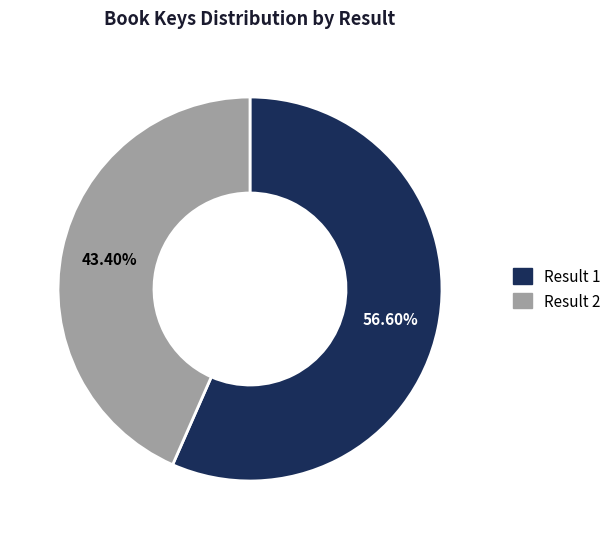

To the nearest percent, what is the average slice percentage?

50%